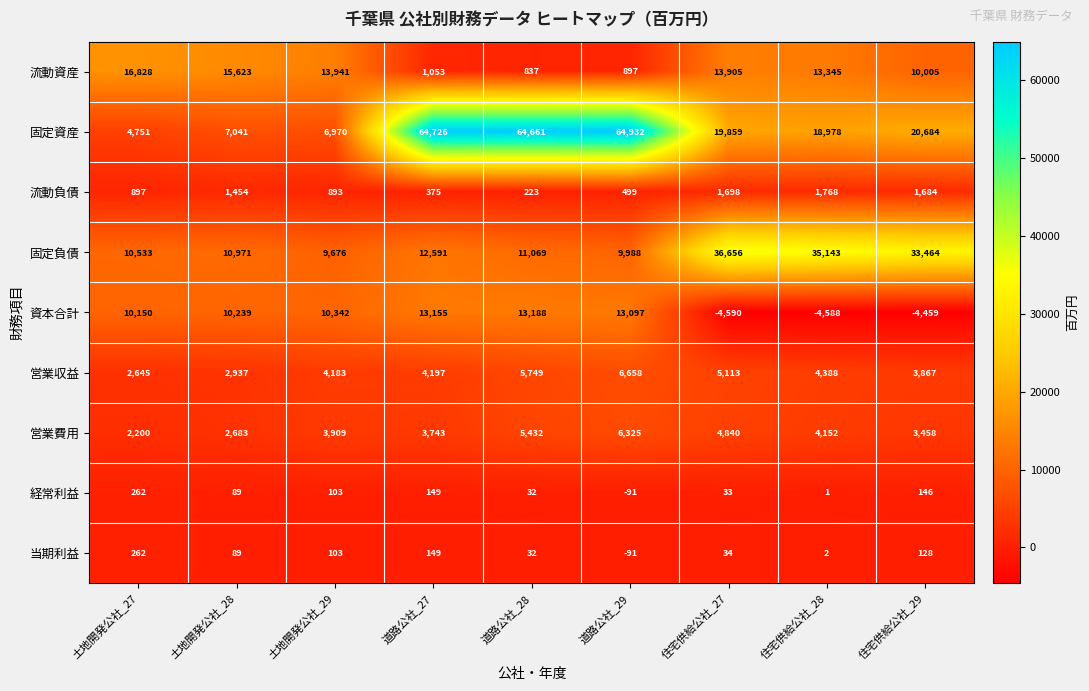

What is the average value of the 流動資産 series?

9604